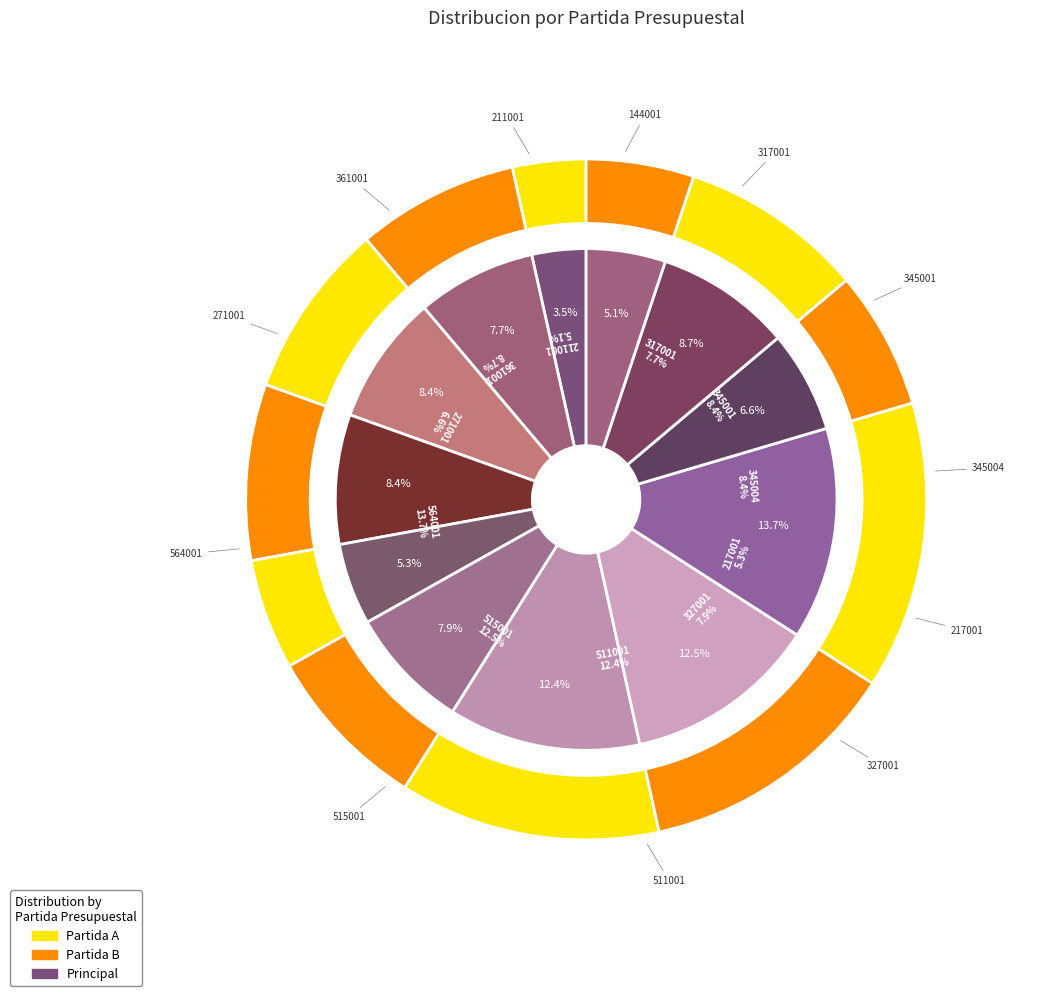

True or false: 345001 accounts for 8% of the total.

True